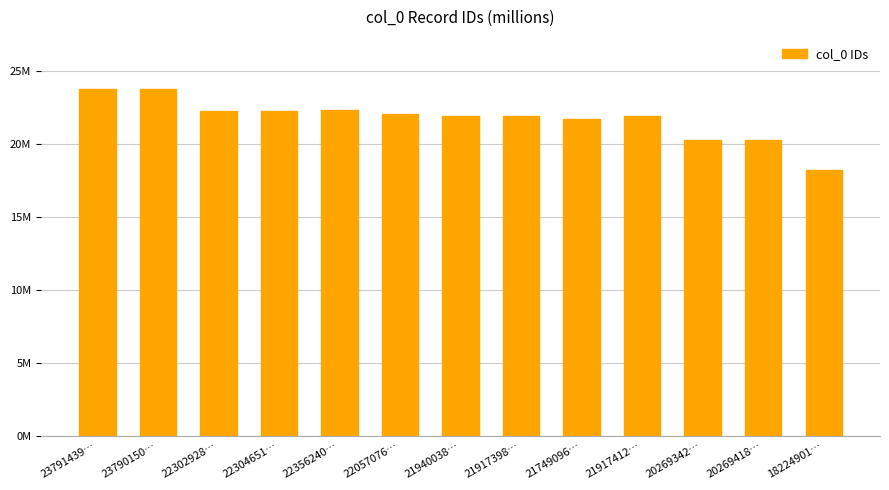

Reading right to left, extract all data points from this chart.

18224901…=18.2	20269418…=20.3	20269342…=20.3	21917412…=21.9	21749096…=21.7	21917398…=21.9	21940038…=21.9	22057076…=22.1	22356240…=22.4	22304651…=22.3	22302928…=22.3	23790150…=23.8	23791439…=23.8